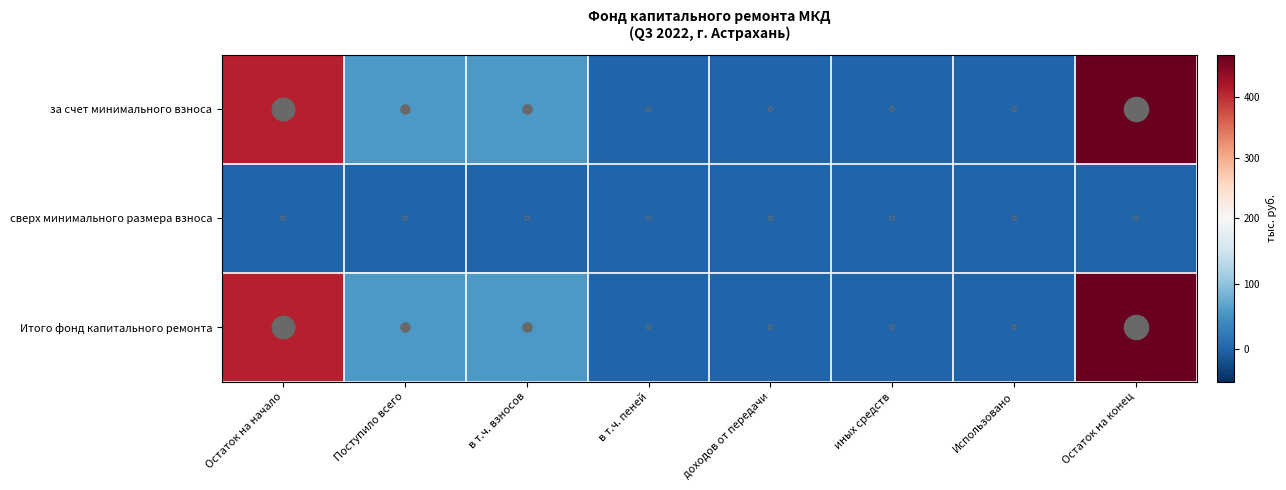

At which category does the chart reach its peak across all series?

Остаток на конец